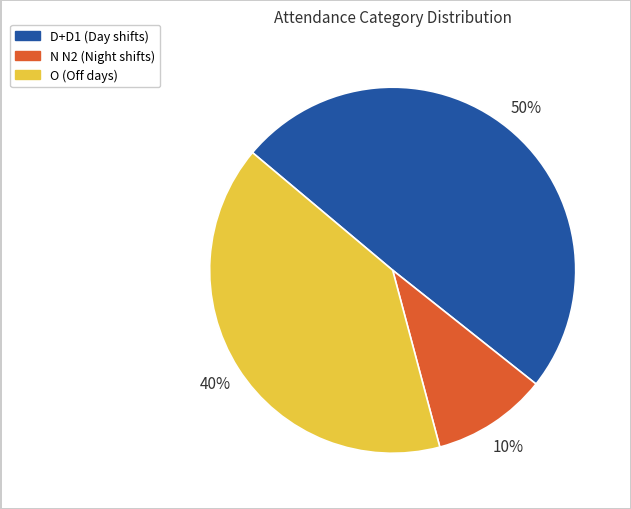

Rank the categories by value from lowest to highest.

N N2, O, D+D1